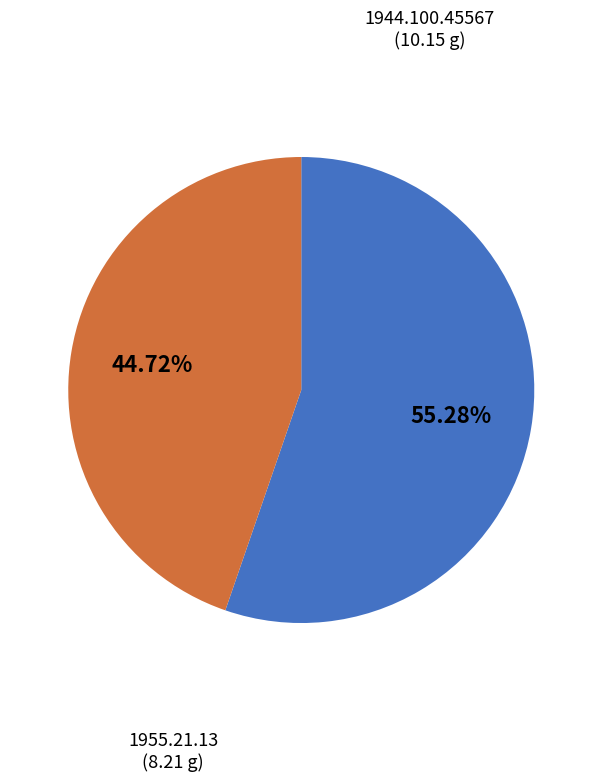

To the nearest percent, what is the difference between the largest and smallest slice percentages?

11%